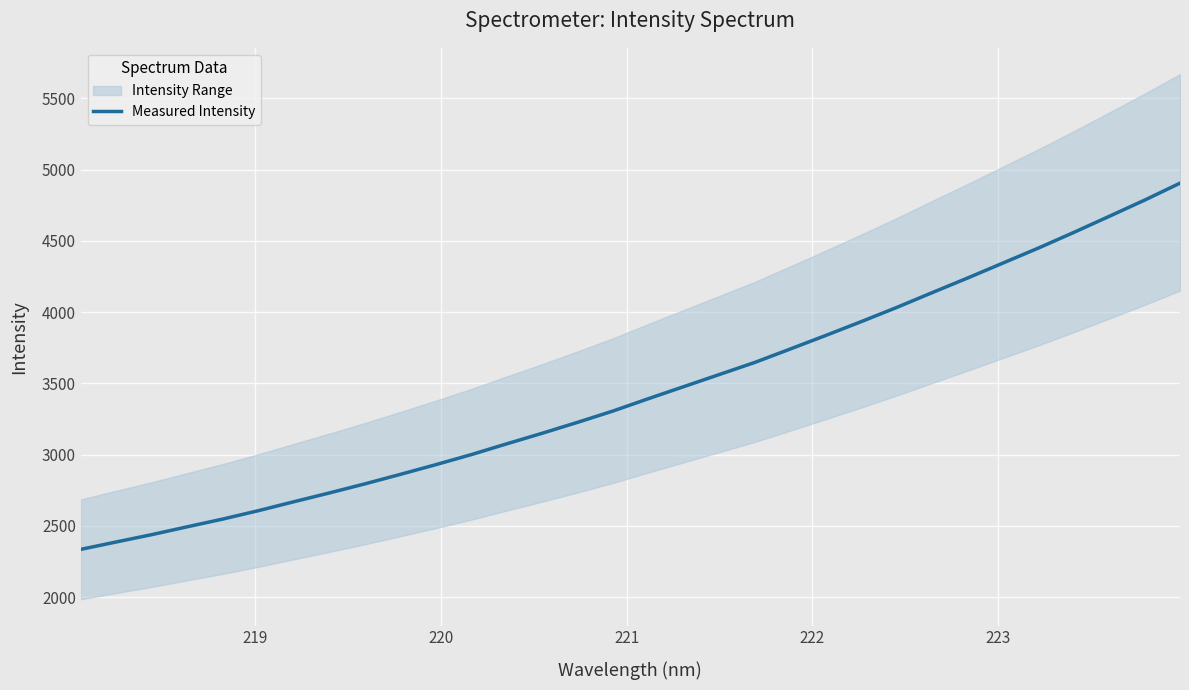

What is the minimum value for Measured Intensity?

2335.3